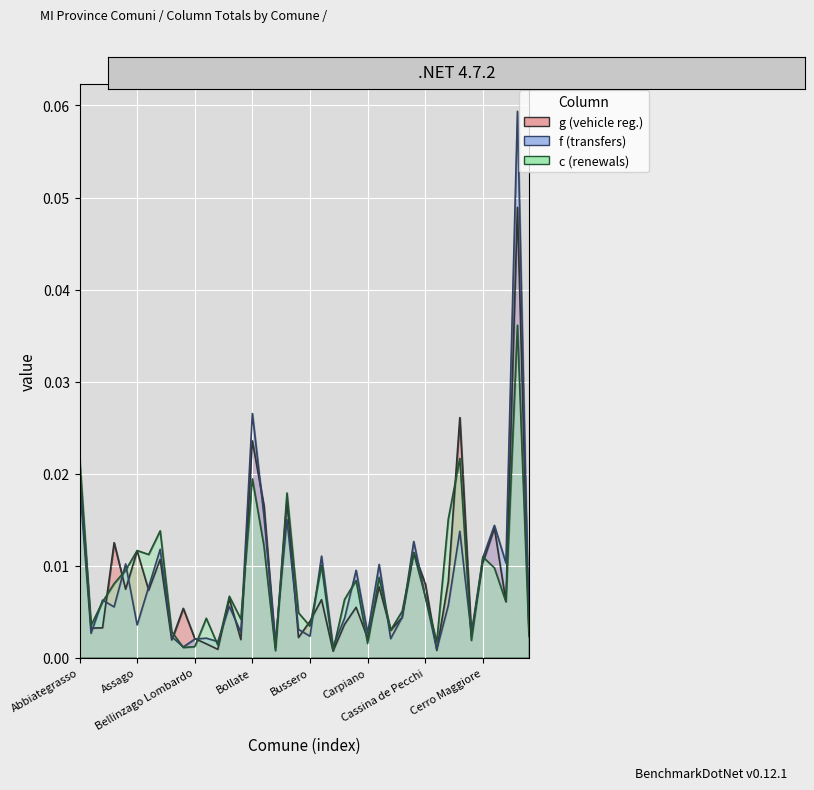

Rank the series by their maximum value, from highest to lowest.

f, g, c